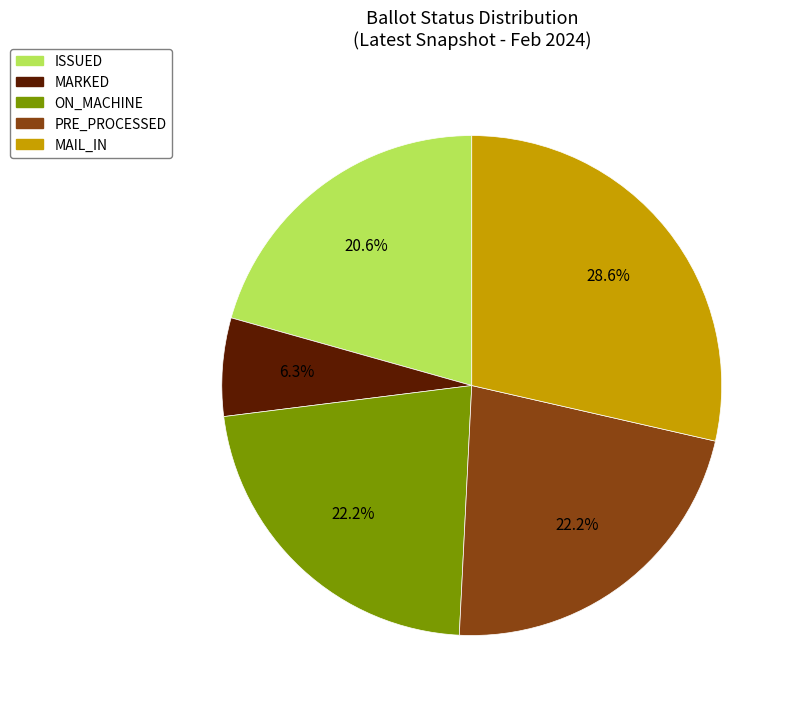

Which slice is the largest?

MAIL_IN